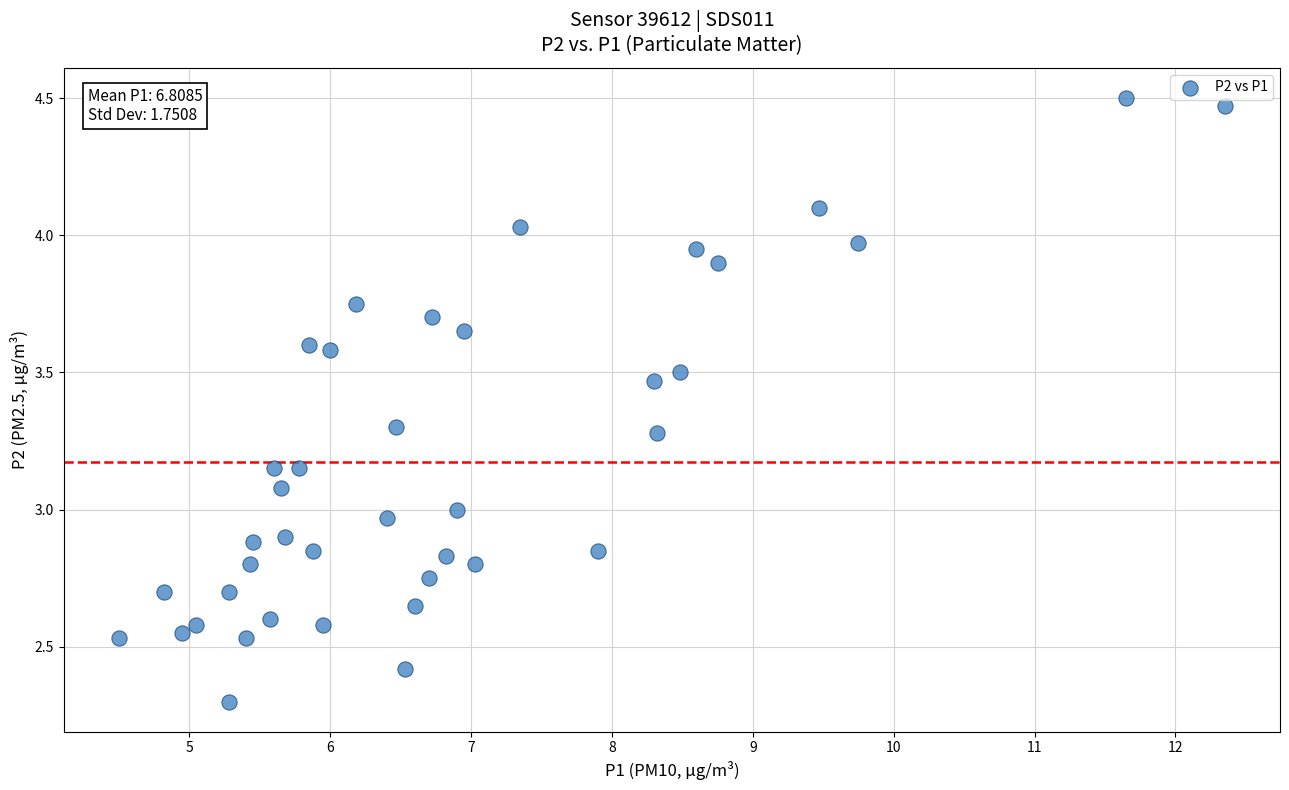

What is the range of X values (max minus min)?

7.8